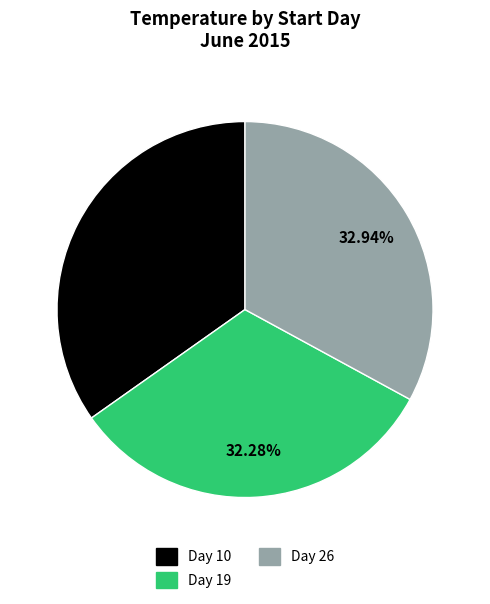

What is the largest slice in the pie chart?

Day 10